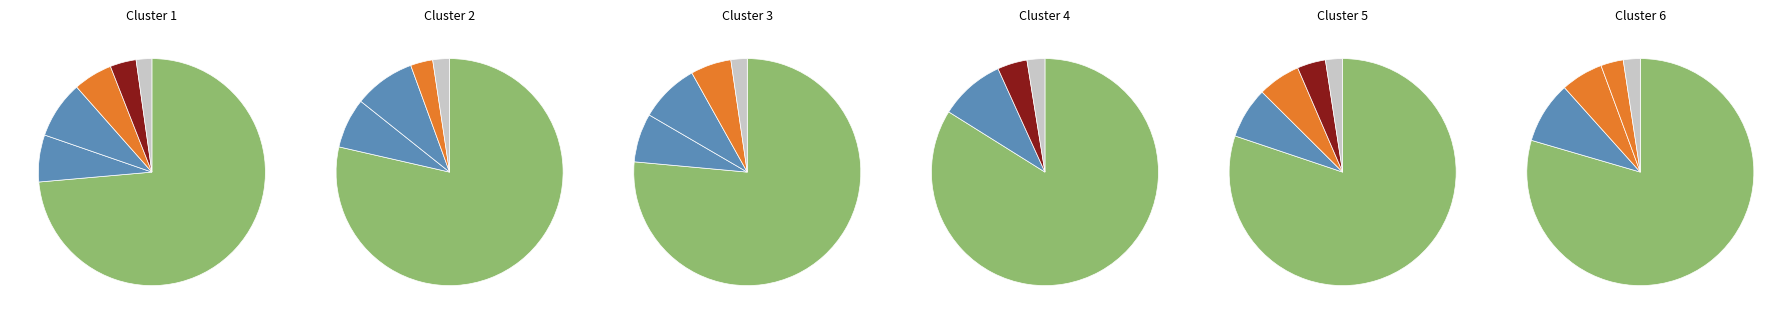

To the nearest percent, what is the difference between the 01 and 03 slice percentages?

1%